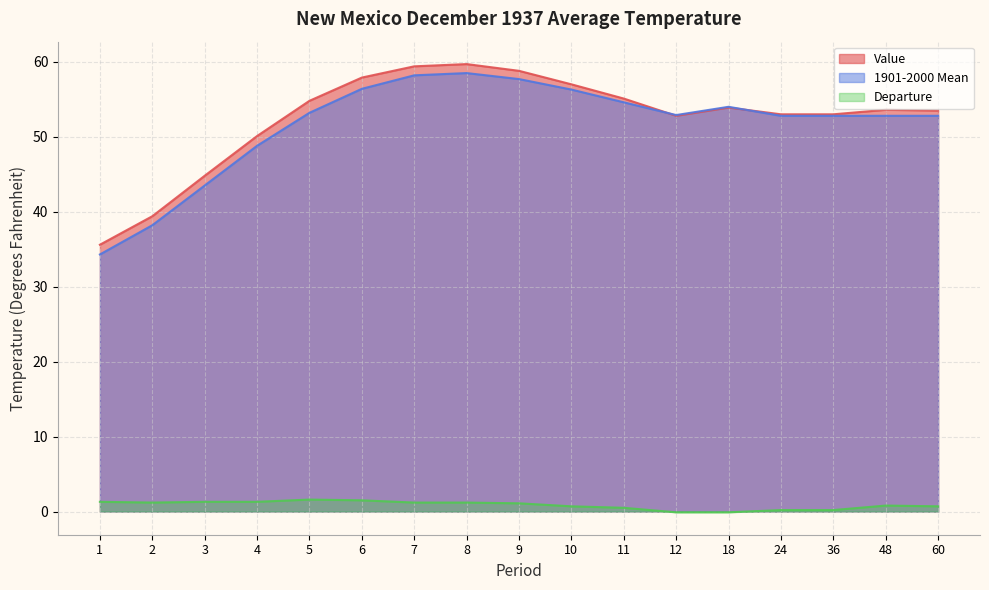

How many lines are shown in the chart?

3